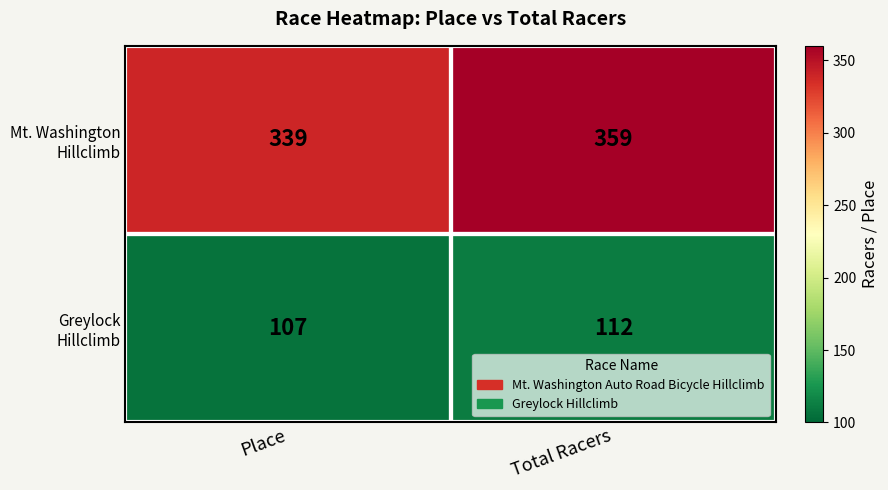

What is the smallest value displayed?

107